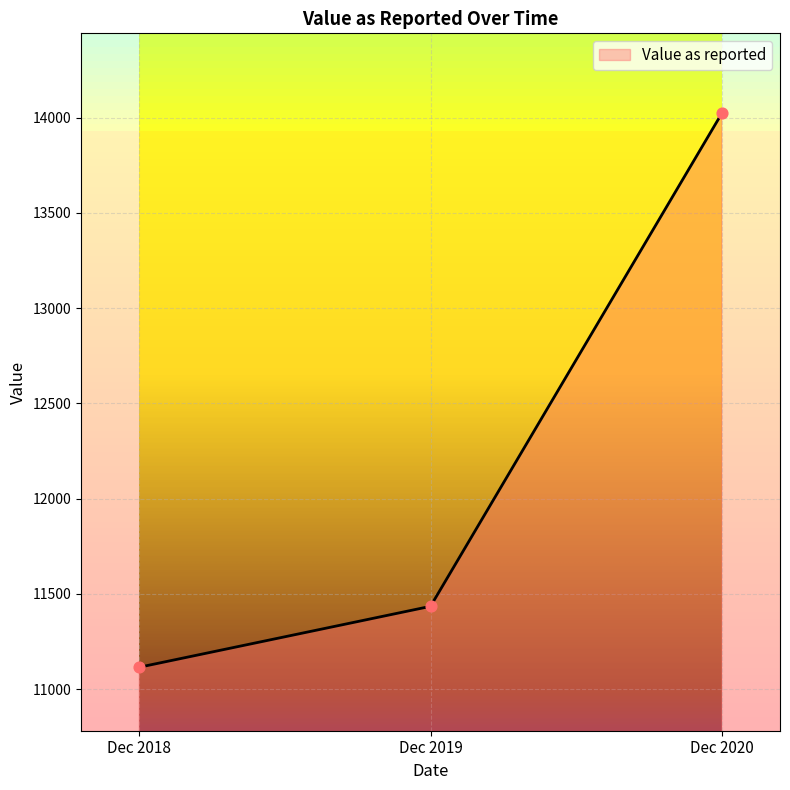

What is the change in value from Dec 2018 to Dec 2019?

+319.7